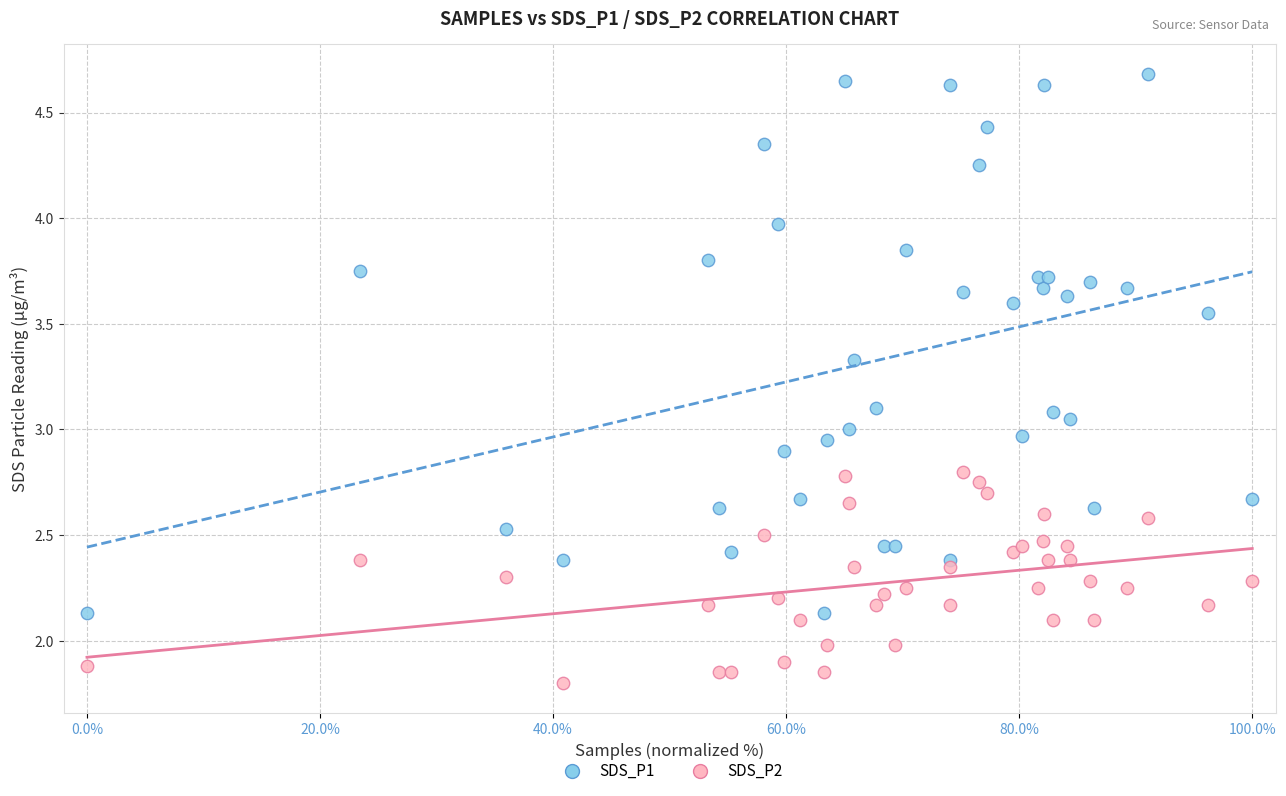

Which series reaches the maximum Y coordinate?

SDS_P1